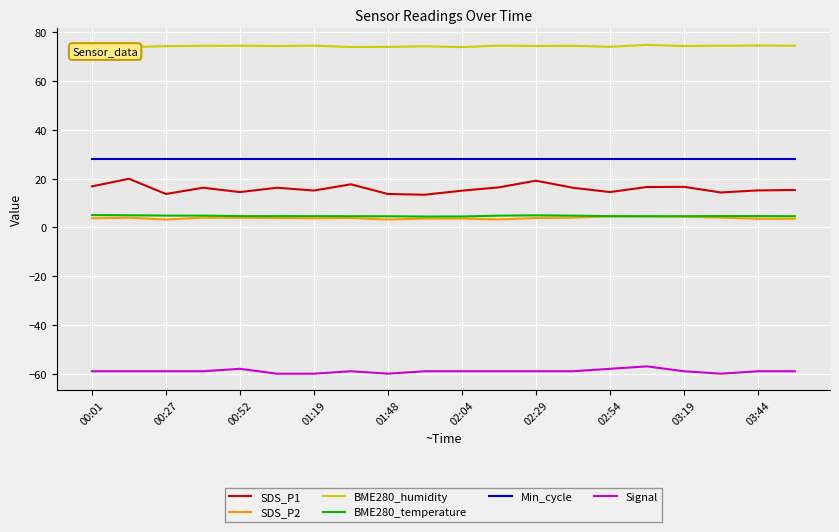

True or false: Signal and Min_cycle cross at least once.

False